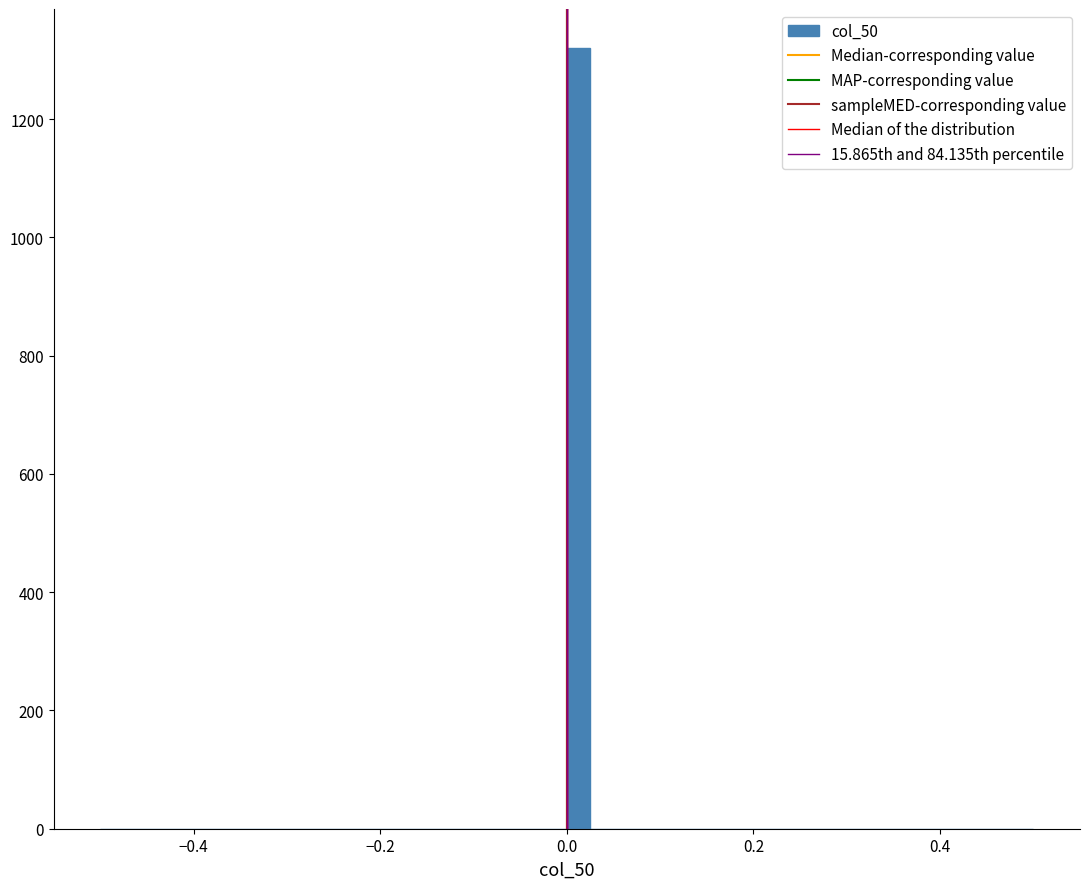

Read against the x-axis, roughly where is the centre of the tallest bar?

0.02